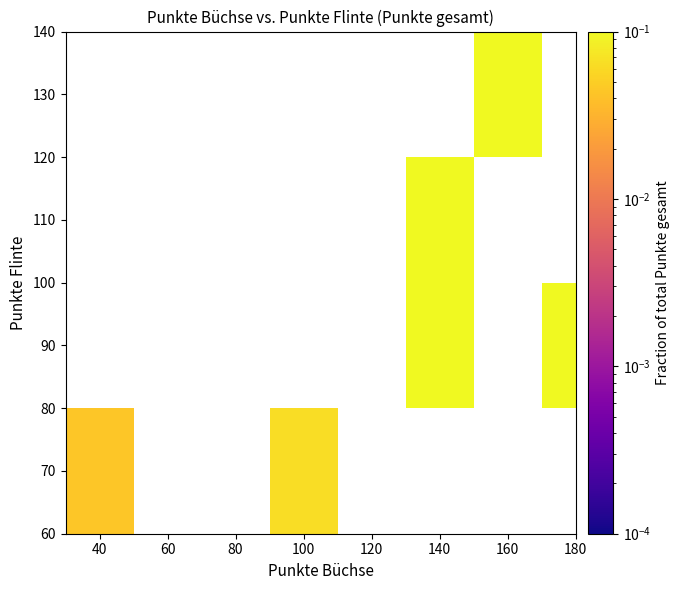

Which has a higher value, 140 or 160?

160